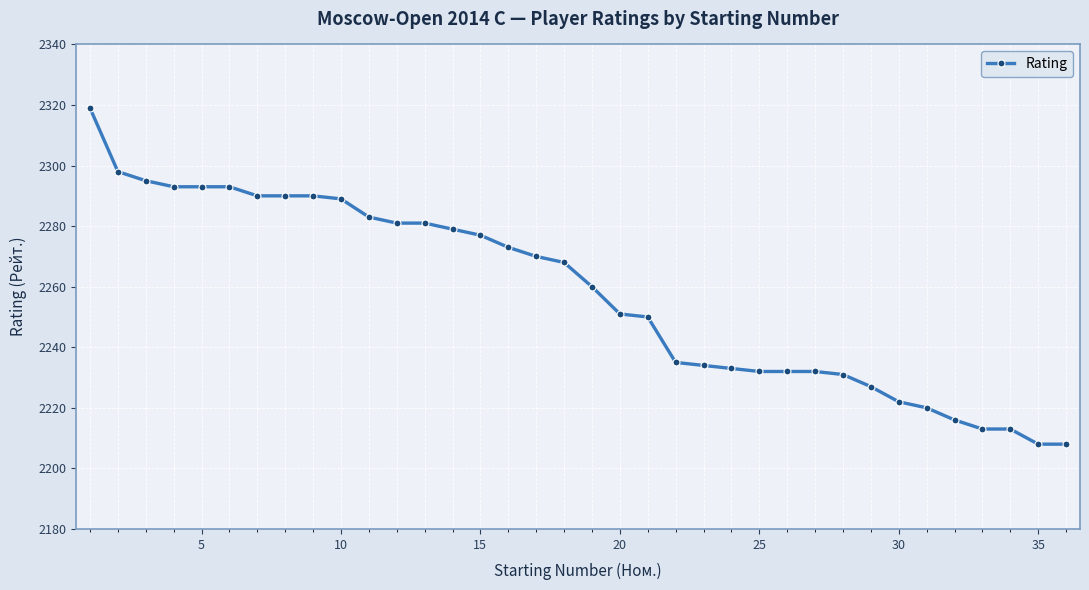

What is the difference between the second highest and second lowest values?

90